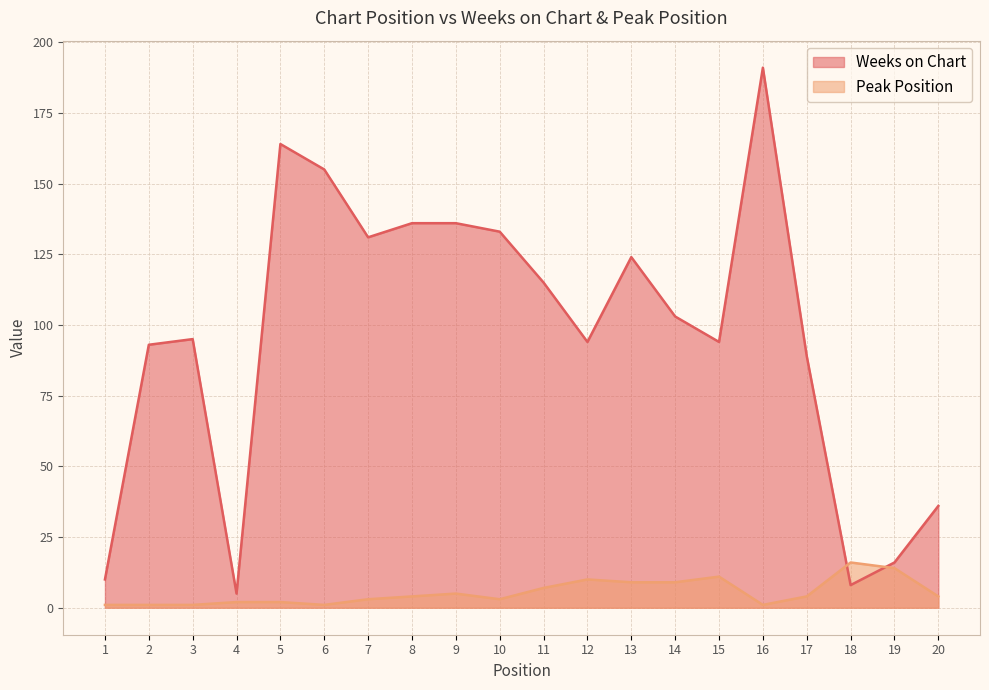

Rank the categories by Weeks on Chart value from highest to lowest.

16, 5, 6, 8, 9, 10, 7, 13, 11, 14, 3, 12, 15, 2, 17, 20, 19, 1, 18, 4